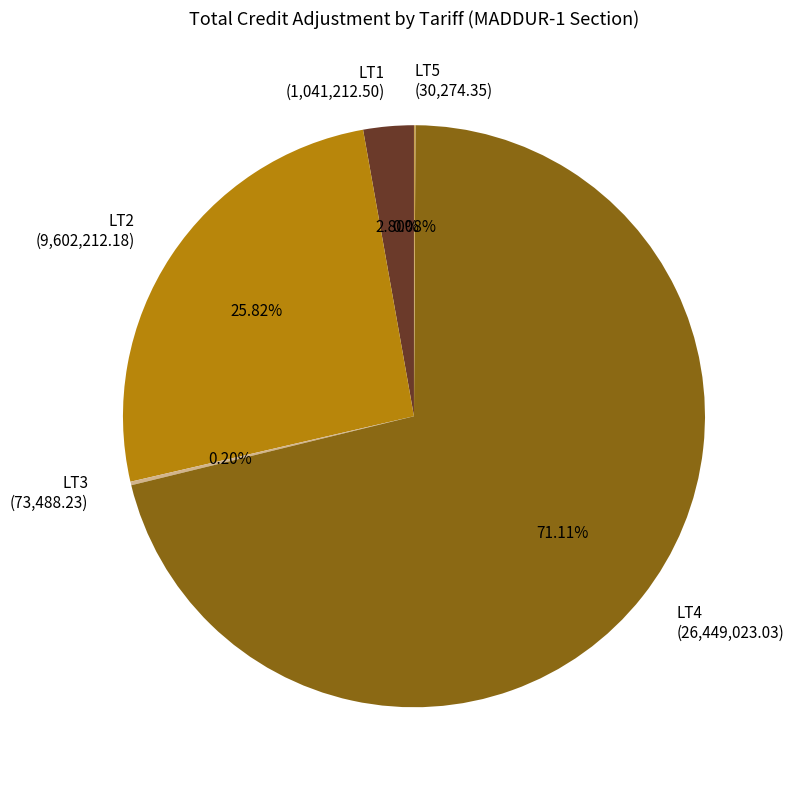

Is there a majority slice in this chart?

Yes